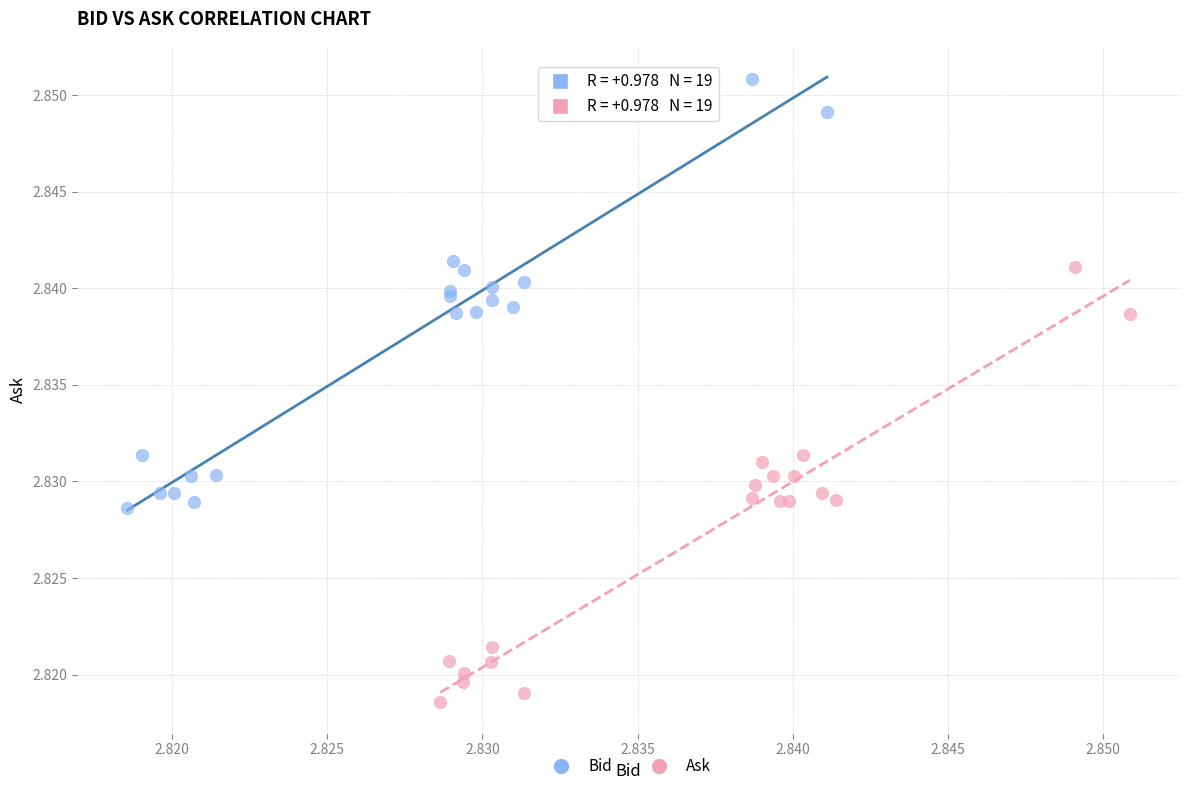

Which series contains the lowest Y value?

Ask